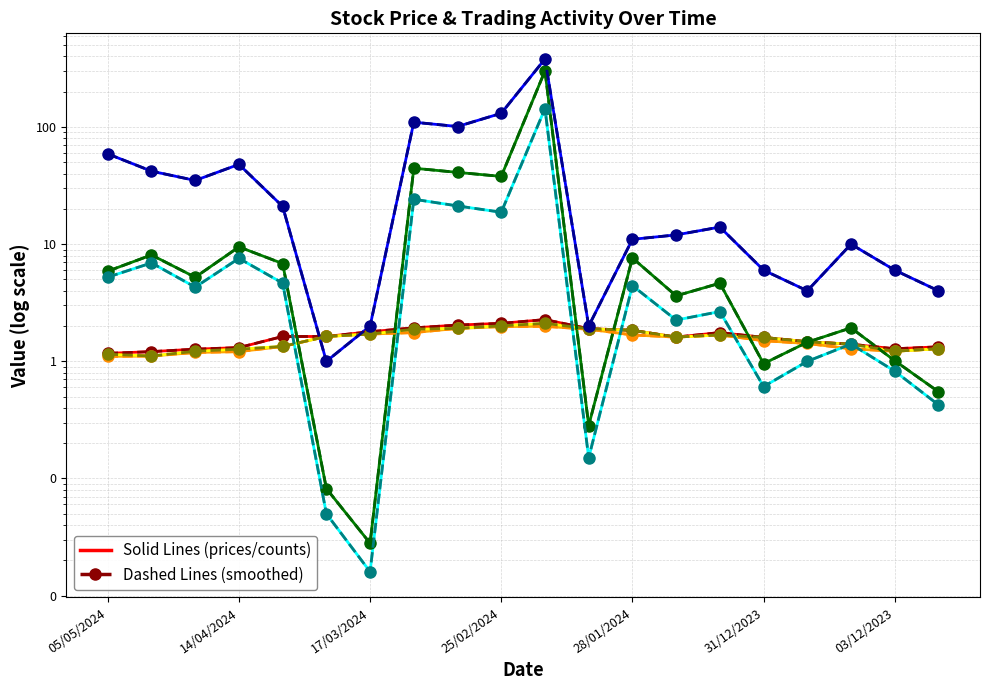

How many data points in Value Traded (k) are less than 5?

10